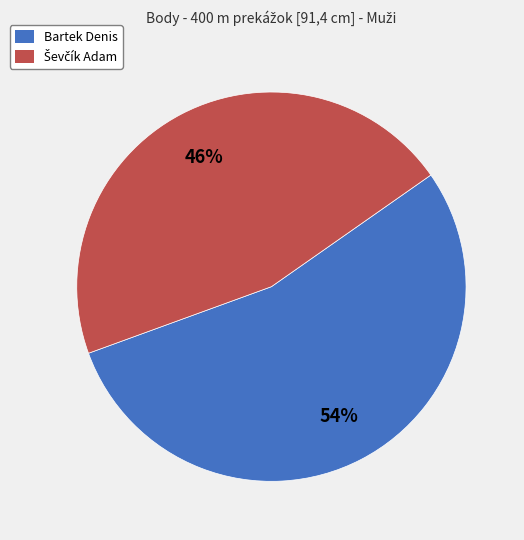

Is there a majority slice in this chart?

Yes